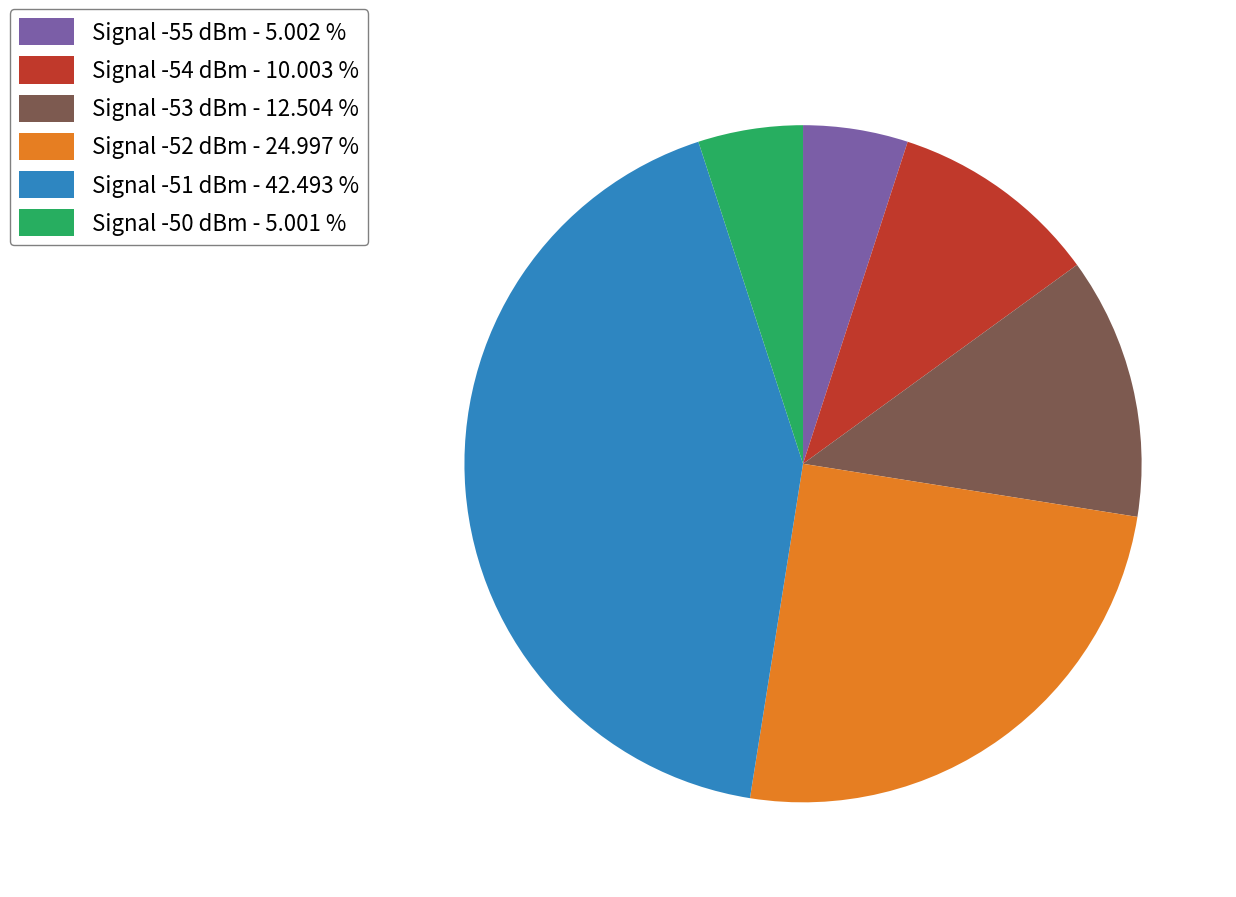

Count the number of slices in the pie.

6